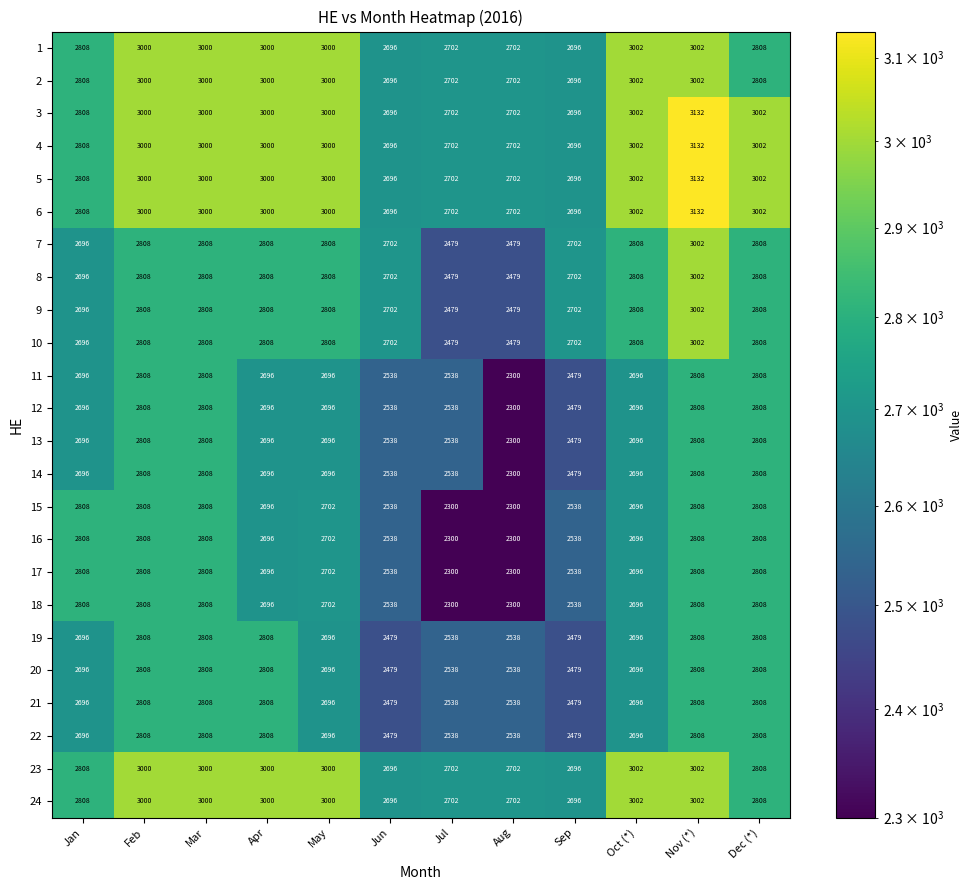

How many values in the 12 series are below 2696?

4